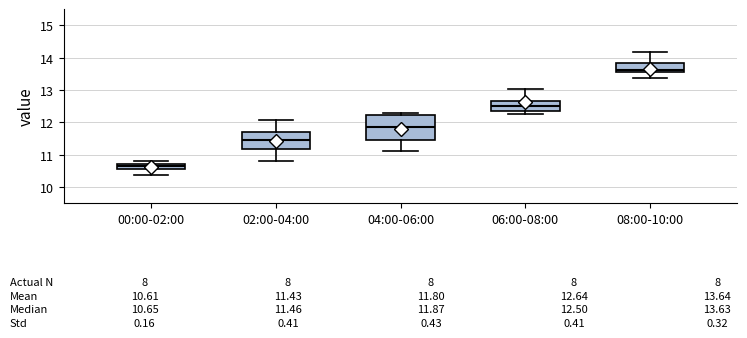

Which box has the lowest median line?

00:00-02:00